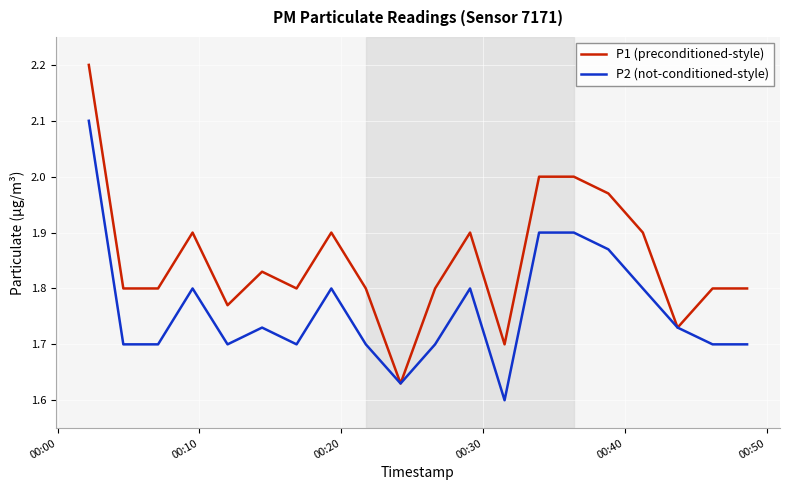

What is the maximum value for P1 (preconditioned-style)?

2.2